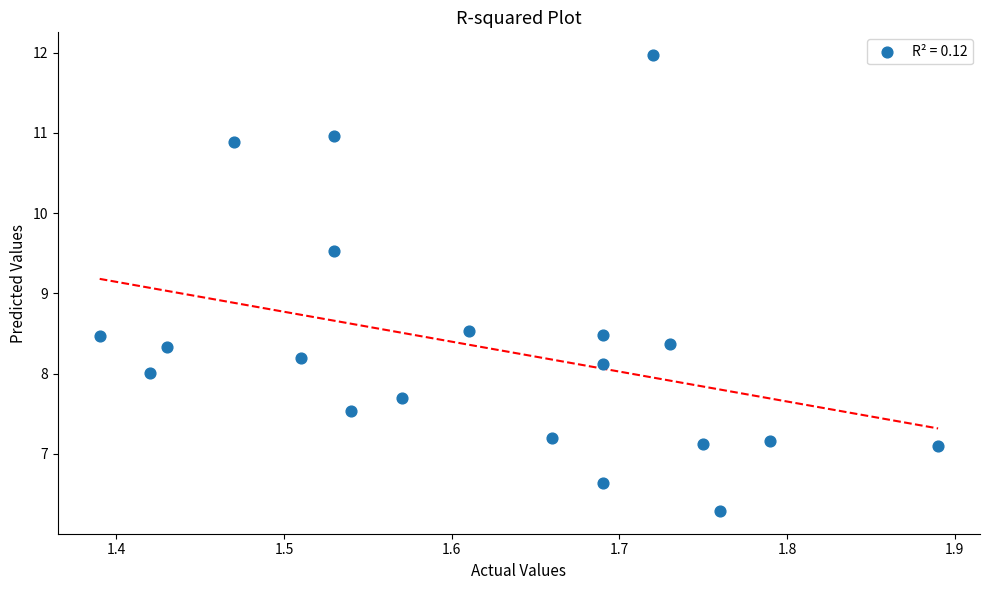

What is the range of X values (max minus min)?

0.5